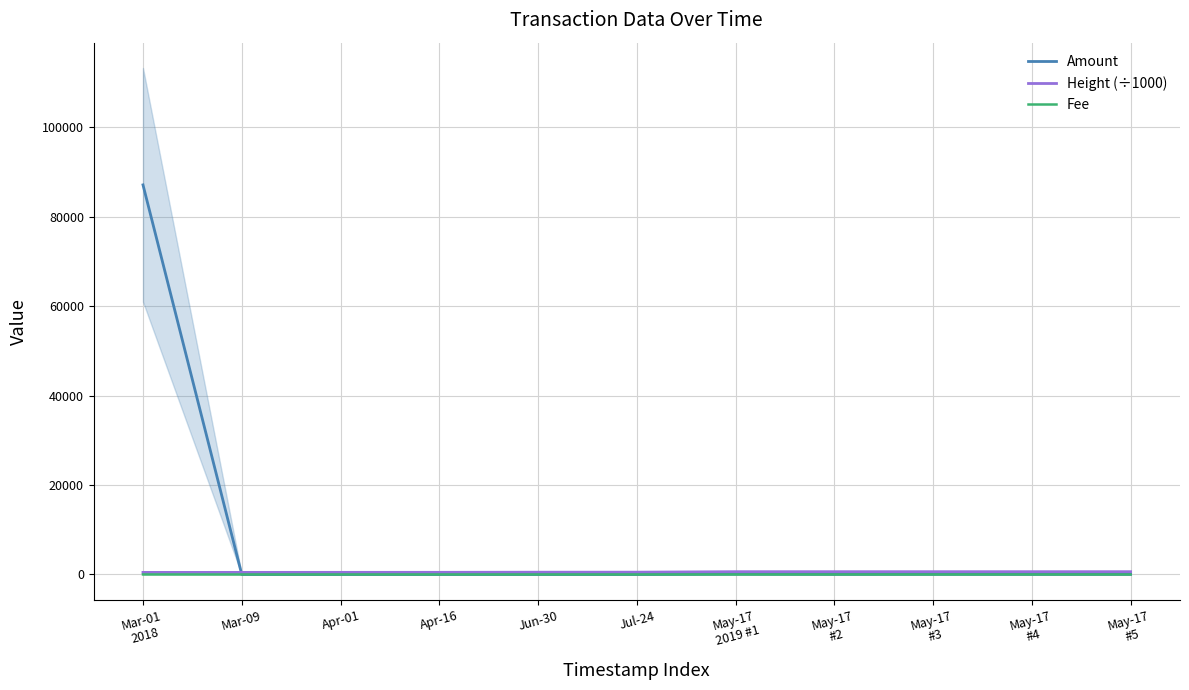

What is the value of the Height (÷1000) point at the 2nd from the left?

466.5